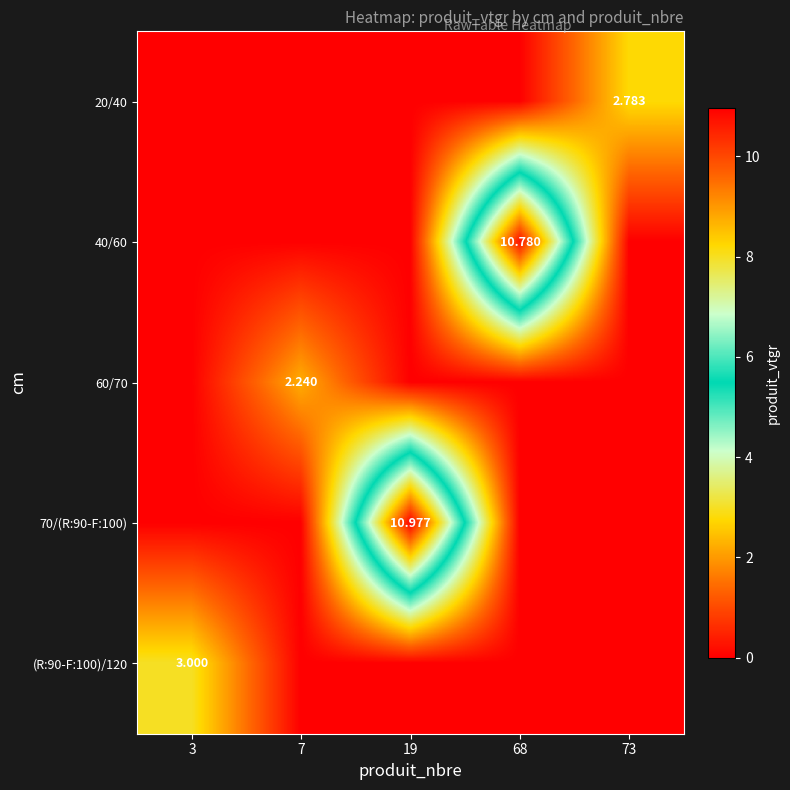

What is the total value across all series at 7?

2.2